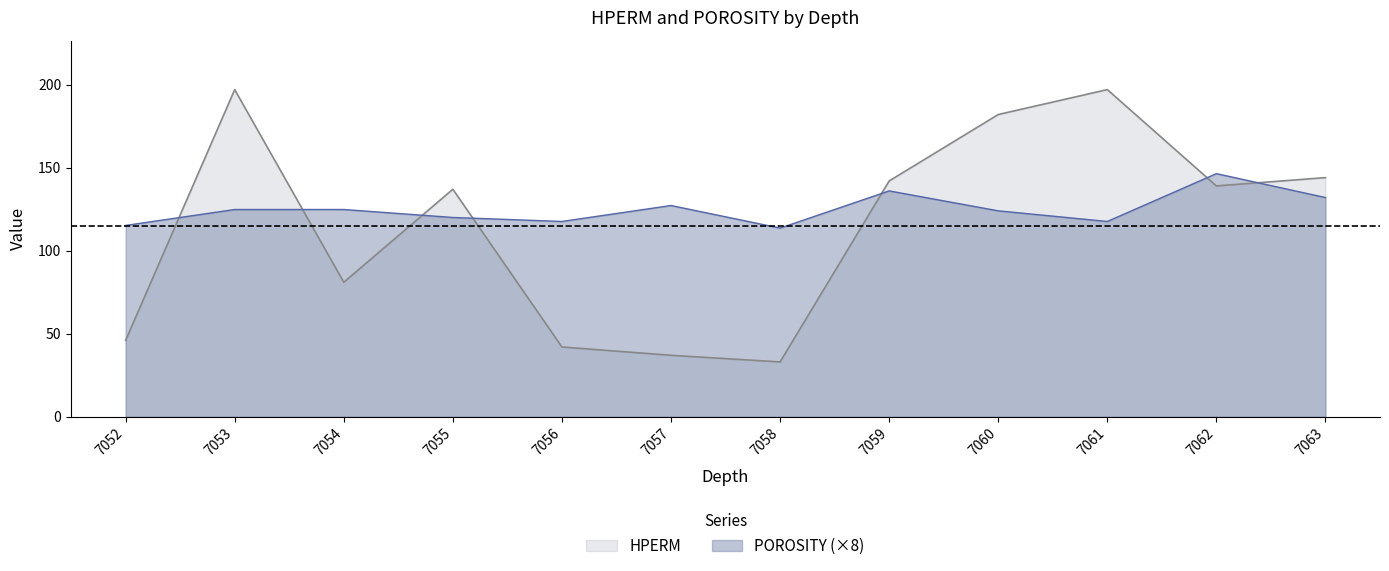

At which category does POROSITY reach its first local valley?

7056